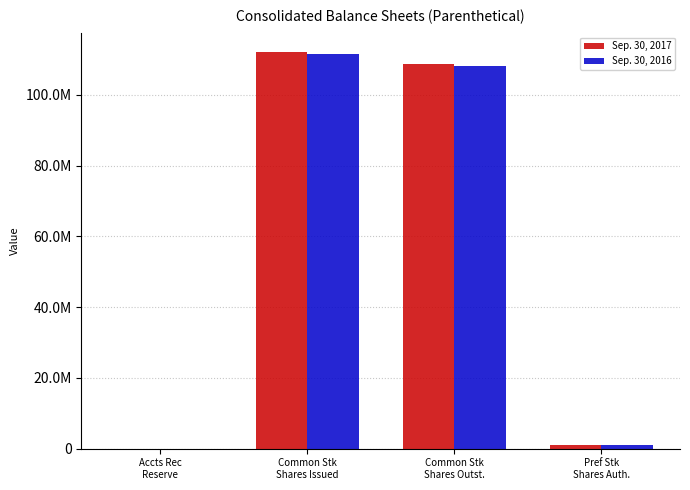

Which has a higher value, Pref Stk
Shares Auth. or Common Stk
Shares Outst.?

Common Stk
Shares Outst.